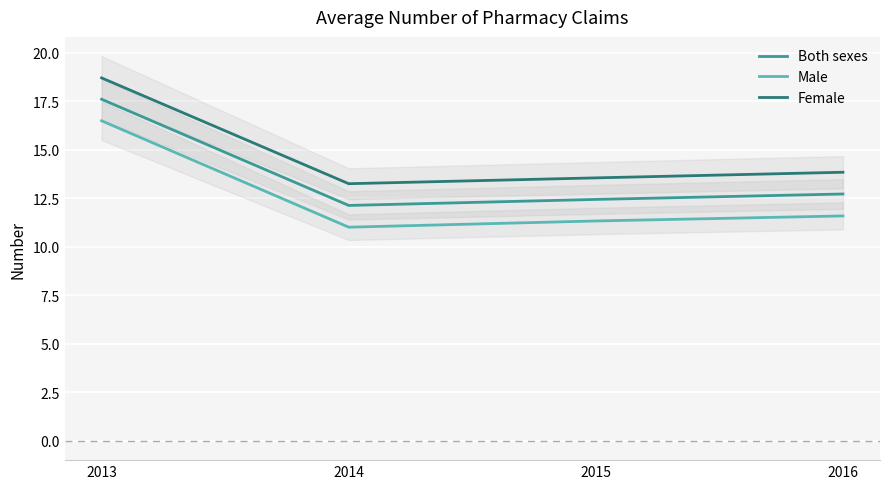

Reading left to right, list all the values displayed in this chart.

Both sexes: 17.6	12.1	12.4	12.7
Male: 16.5	11.0	11.3	11.6
Female: 18.7	13.2	13.6	13.8